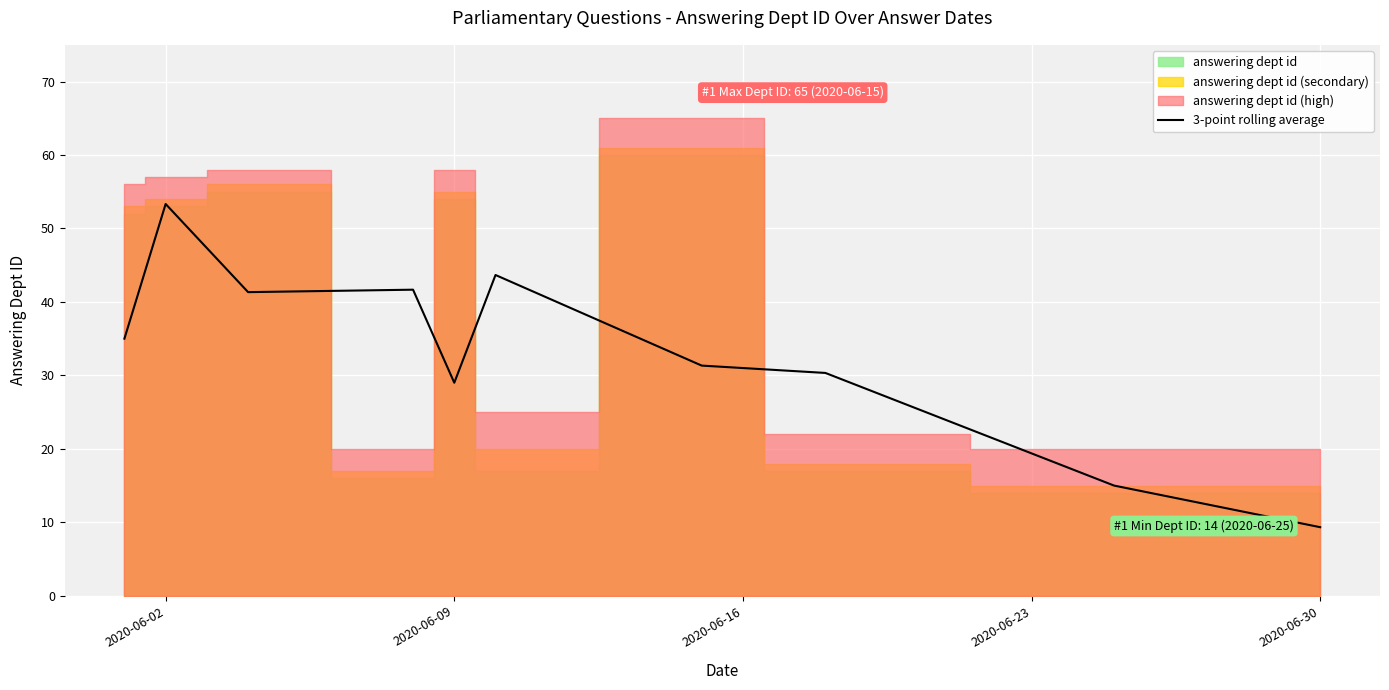

Reading left to right, what are all the values shown in this chart?

35.0	53.3	41.3	41.7	29.0	43.7	31.3	30.3	15.0	9.3